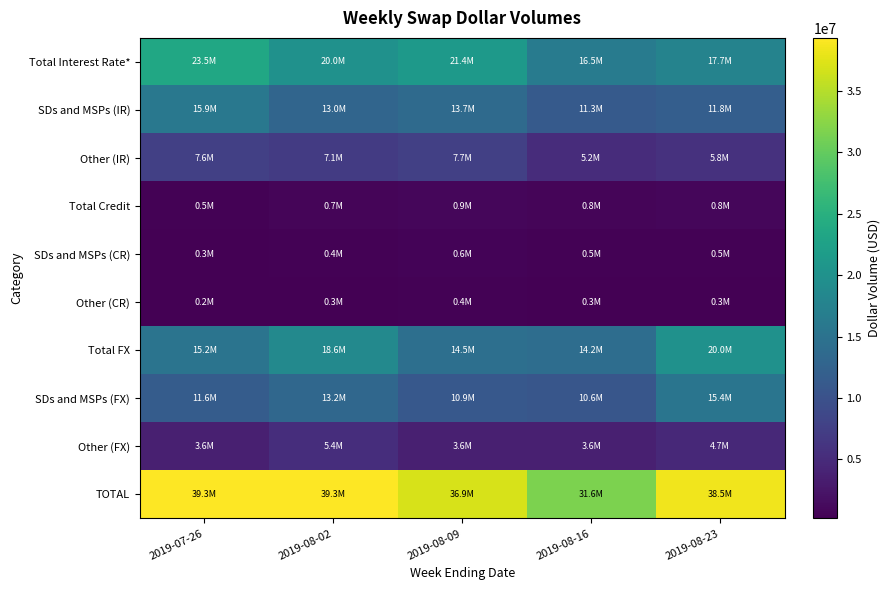

At which category does the chart reach its minimum across all series?

2019-07-26